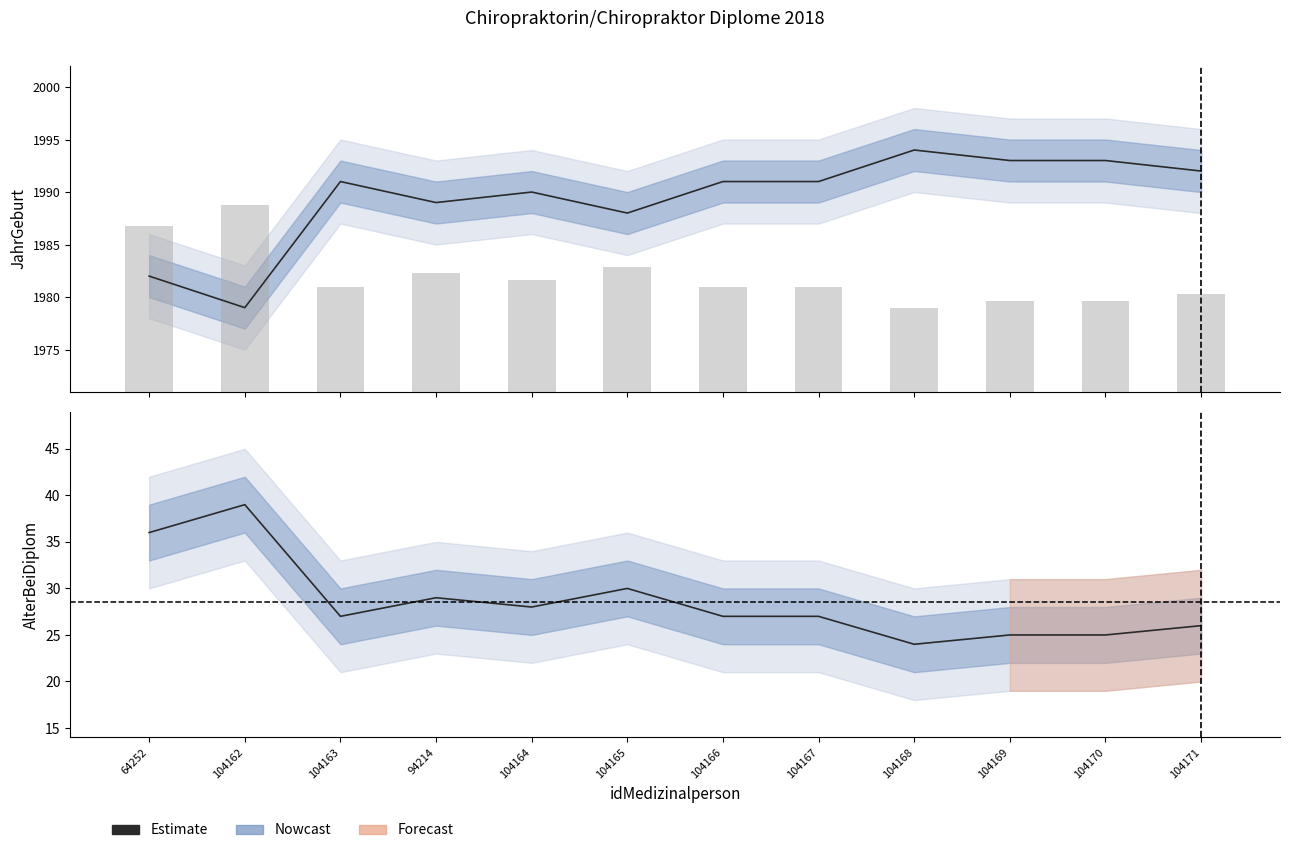

How many values are below 27?

4